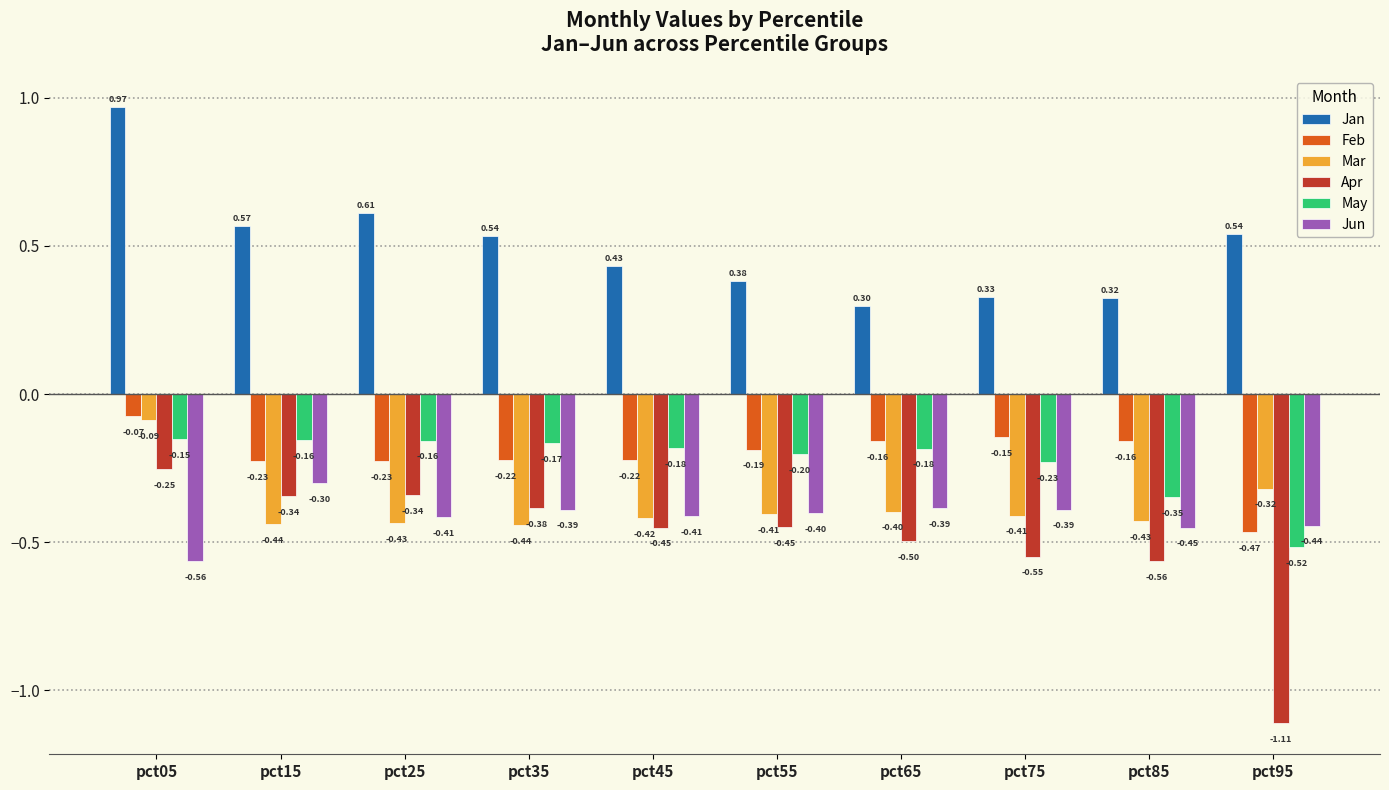

At which label does Feb reach its peak?

pct05